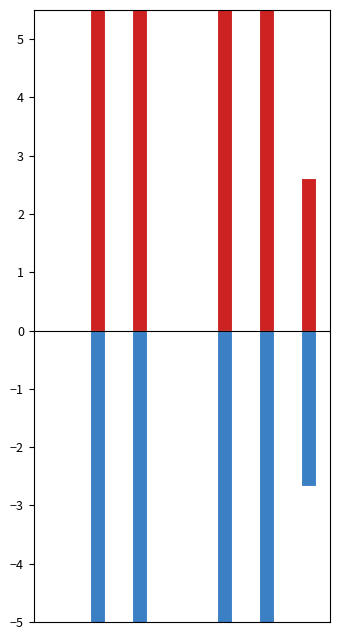

What is the greatest value displayed?

8.0